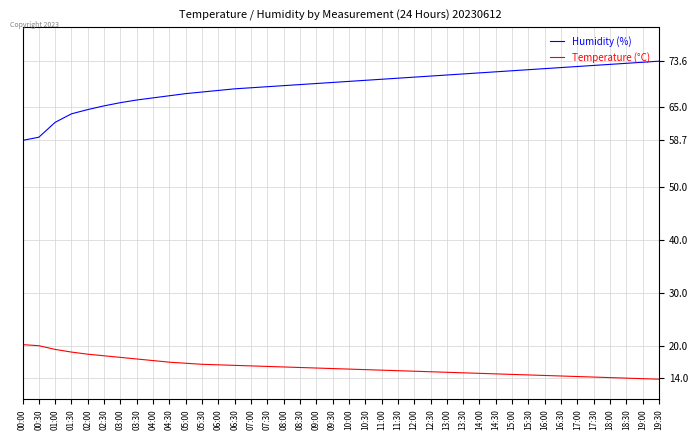

What is the maximum value shown in the chart?

73.6